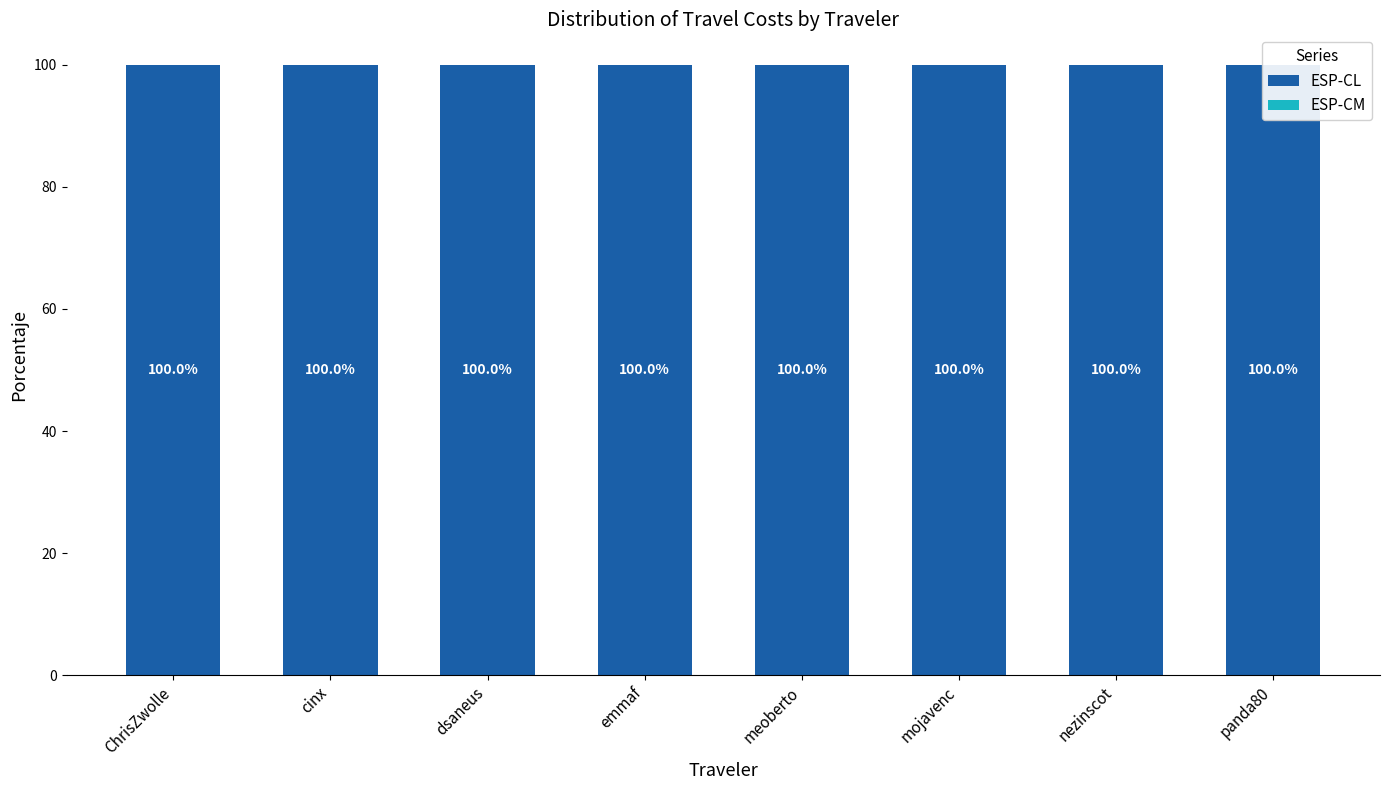

Which has a higher value, cinx or emmaf?

cinx